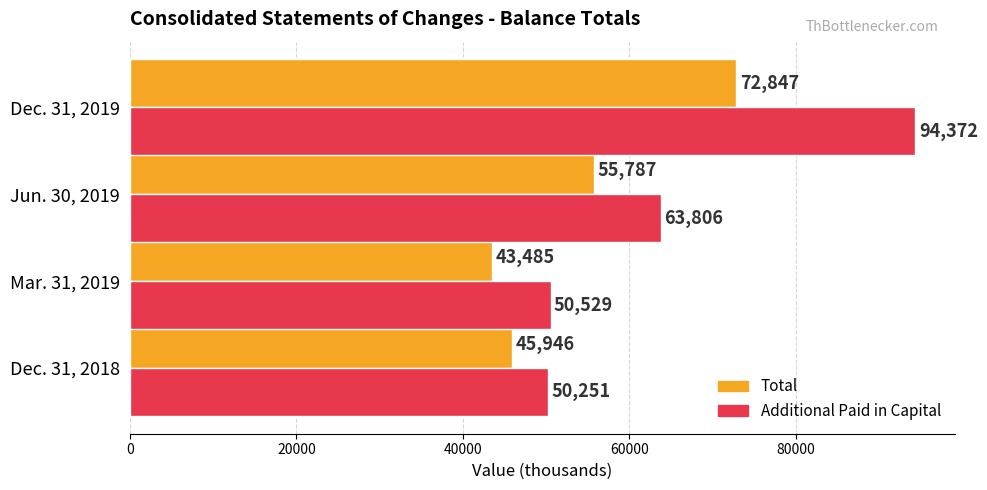

At which label does Total reach its peak?

Dec. 31, 2019